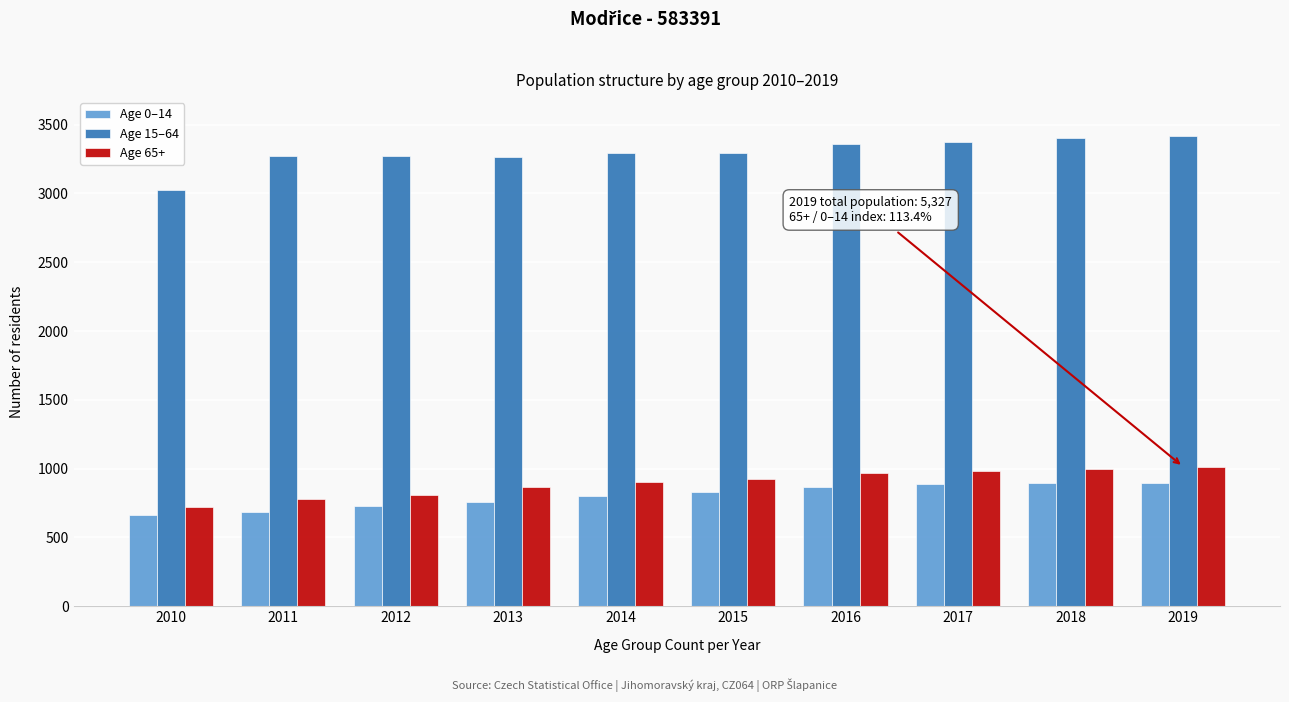

At how many categories does at least one series exceed 1557?

10